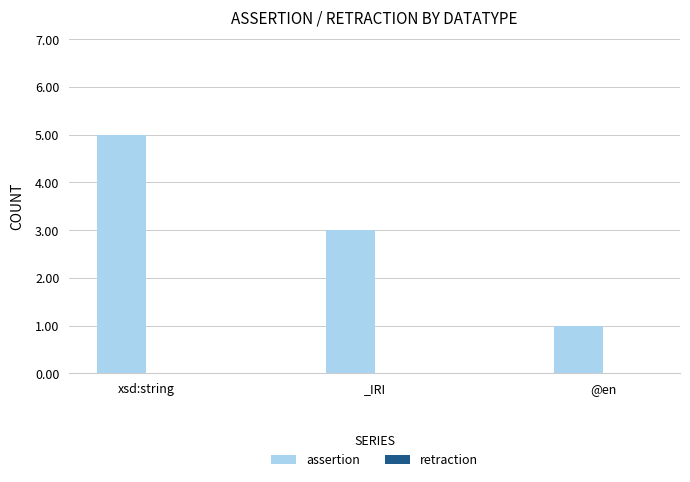

What position from the right is @en?

1